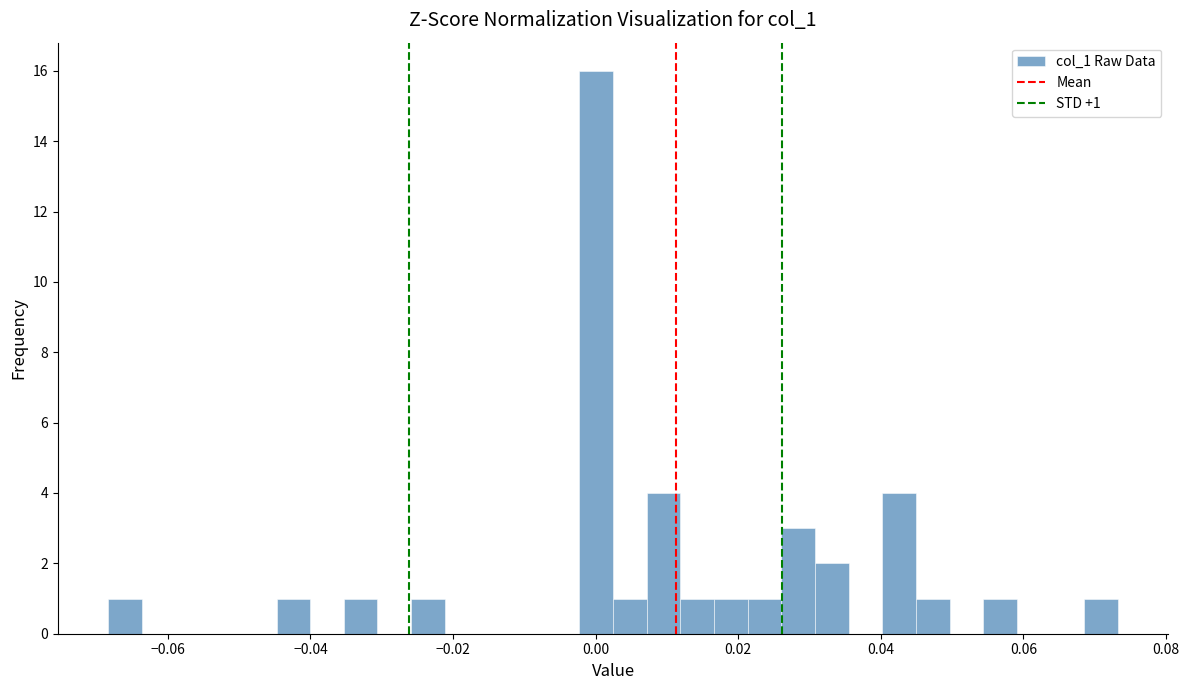

Around what value on the x-axis is the tallest bar? Give the approximate position of its centre, as read against the axis.

0.000